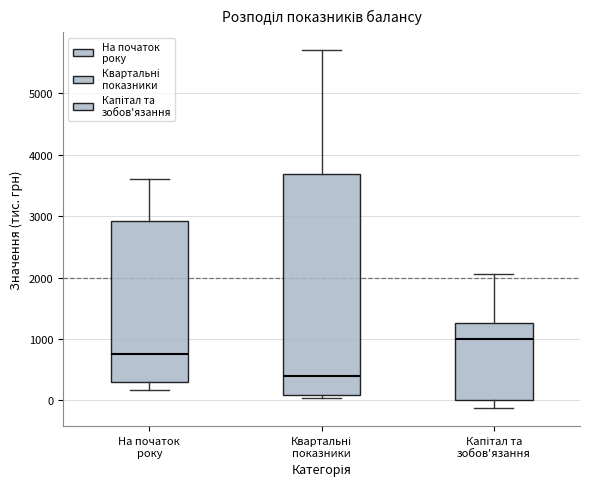

Where is the upper edge of the box for На початок року on the y-axis? The values are not printed on the chart, so give them approximately, as read against the axis.

2900